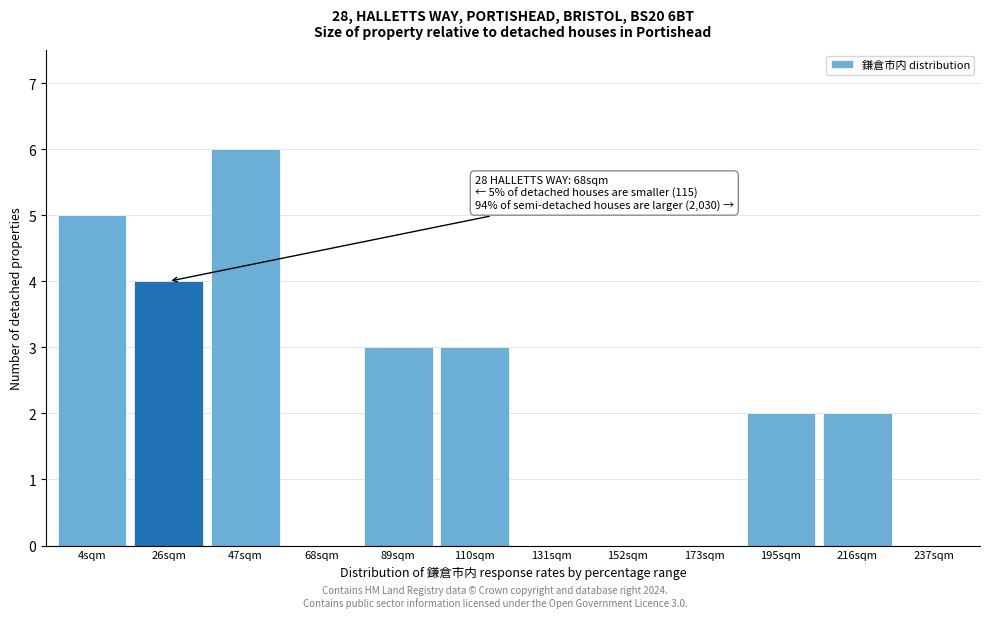

Reading left to right, extract all data points from this chart.

4sqm=5	26sqm=4	47sqm=6	68sqm=0	89sqm=3	110sqm=3	131sqm=0	152sqm=0	173sqm=0	195sqm=2	216sqm=2	237sqm=0